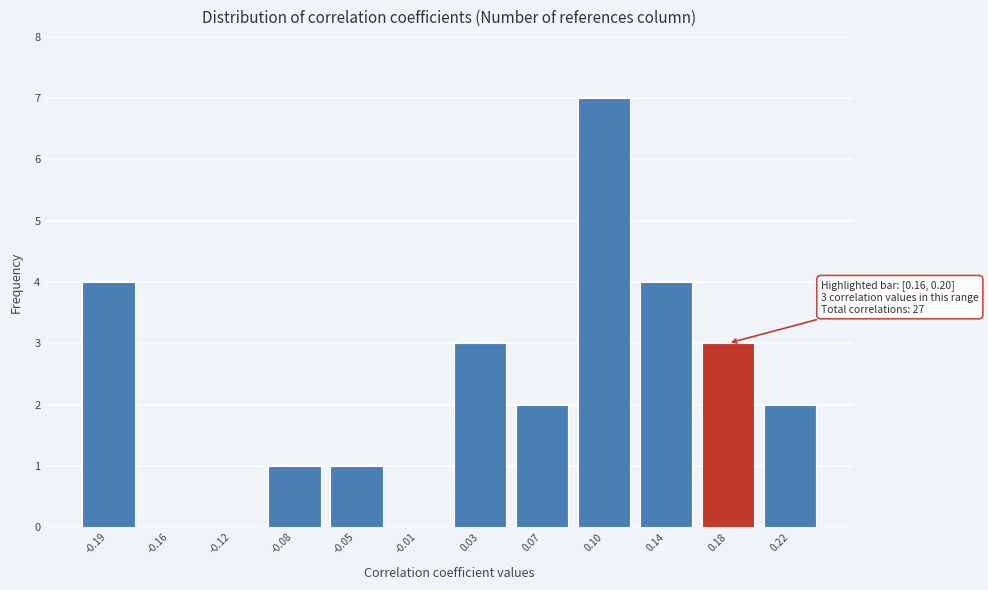

Reading left to right, what are all the values shown in this chart?

-0.19=4	-0.16=0	-0.12=0	-0.08=1	-0.05=1	-0.01=0	0.03=3	0.07=2	0.10=7	0.14=4	0.18=3	0.22=2